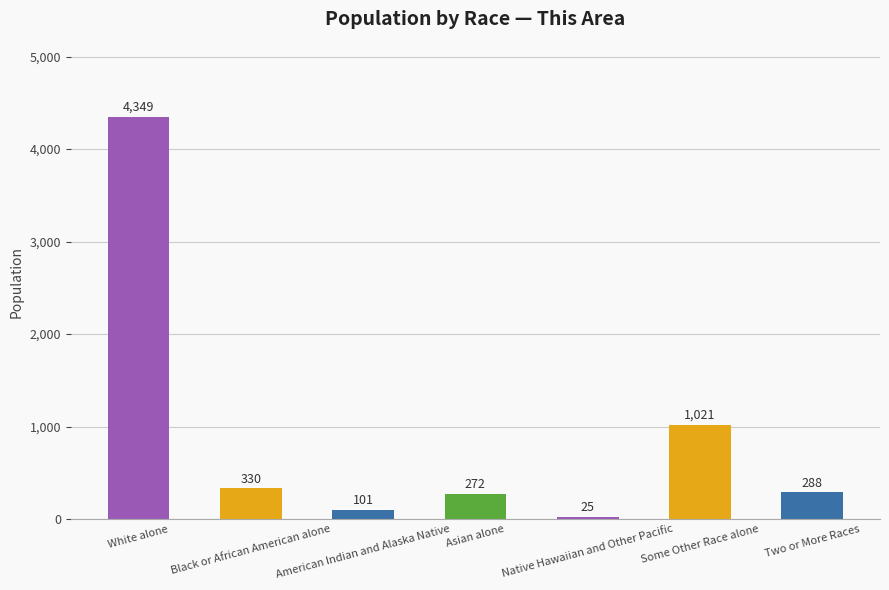

What is the ratio of the value at Black or African American alone to the value at Some Other Race alone?

0.3